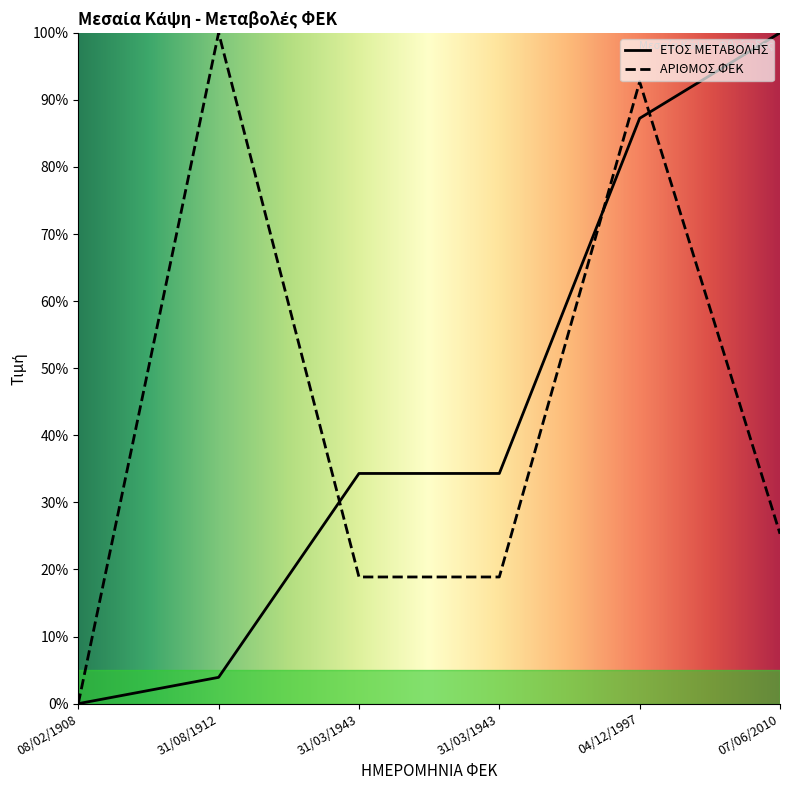

At which label does ΑΡΙΘΜΟΣ ΦΕΚ reach its minimum?

08/02/1908